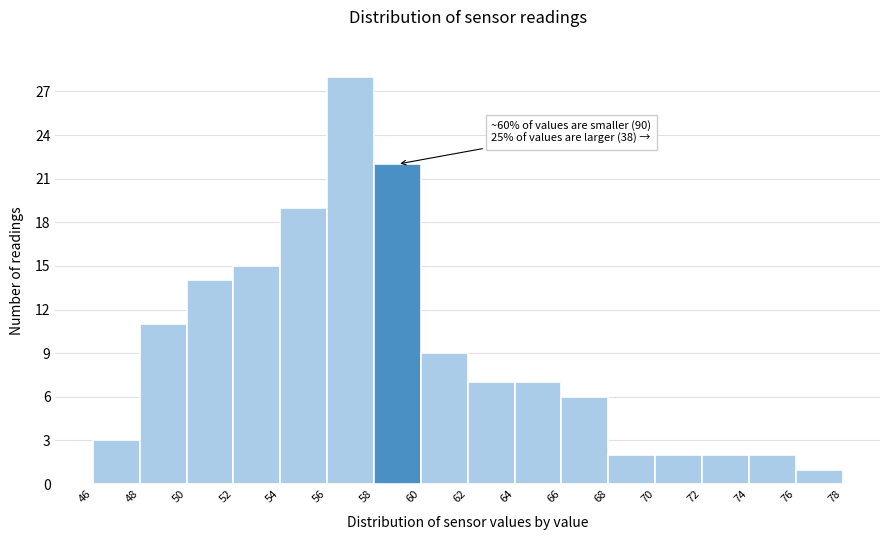

Over which range of the x-axis is the bar tallest?

56 to 58